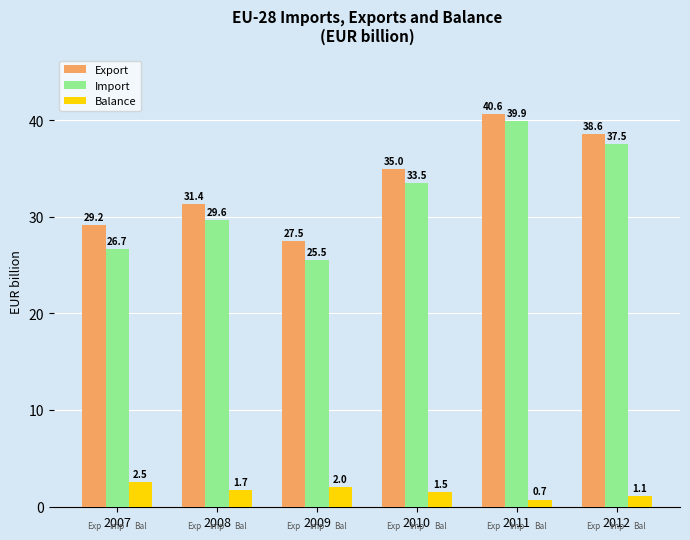

What is the approximate value of Export at 2007?

29.2